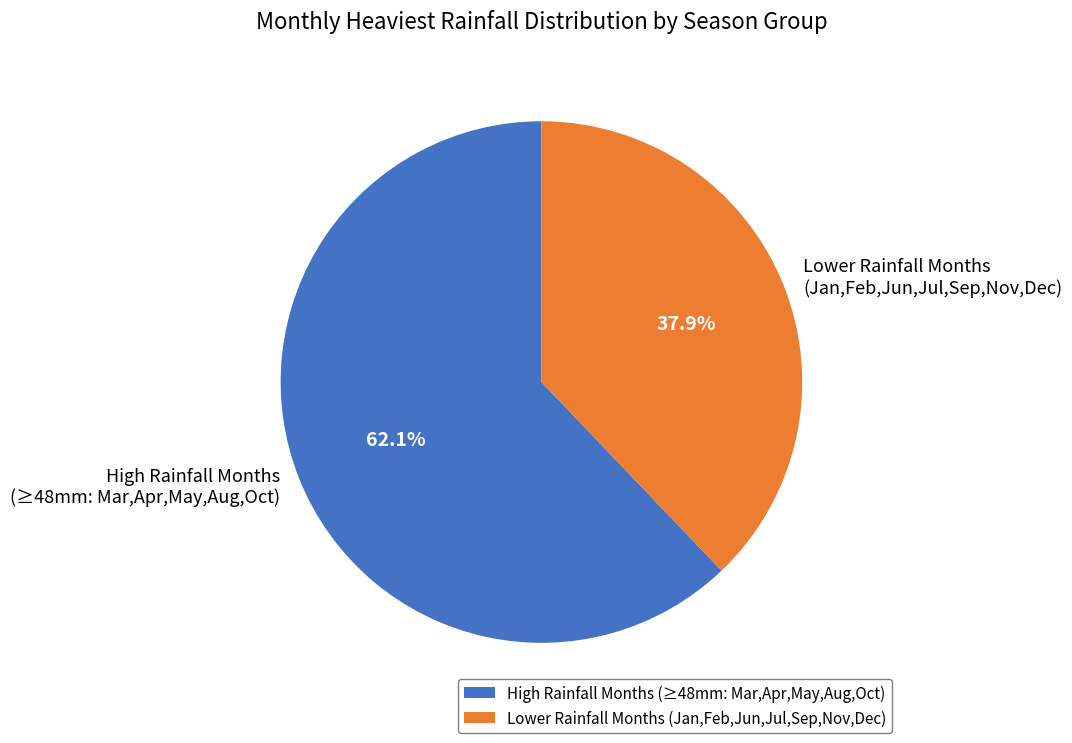

How many segments does this pie chart have?

2